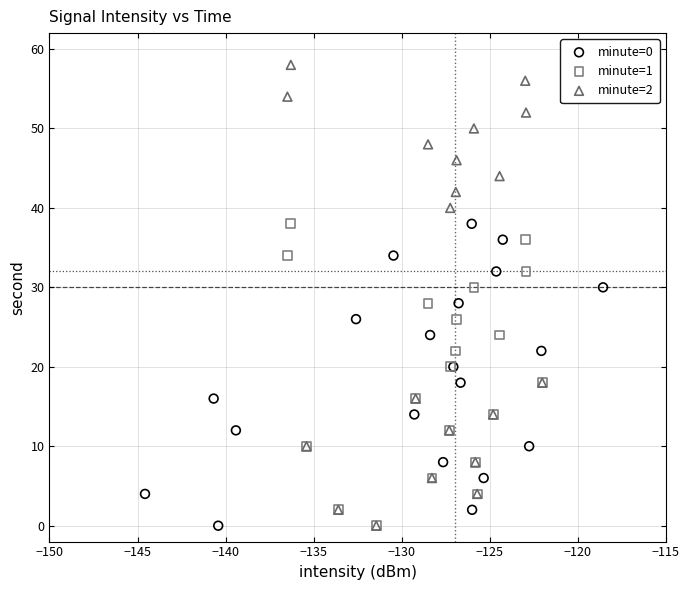

Which series has the widest spread of Y values?

minute=2